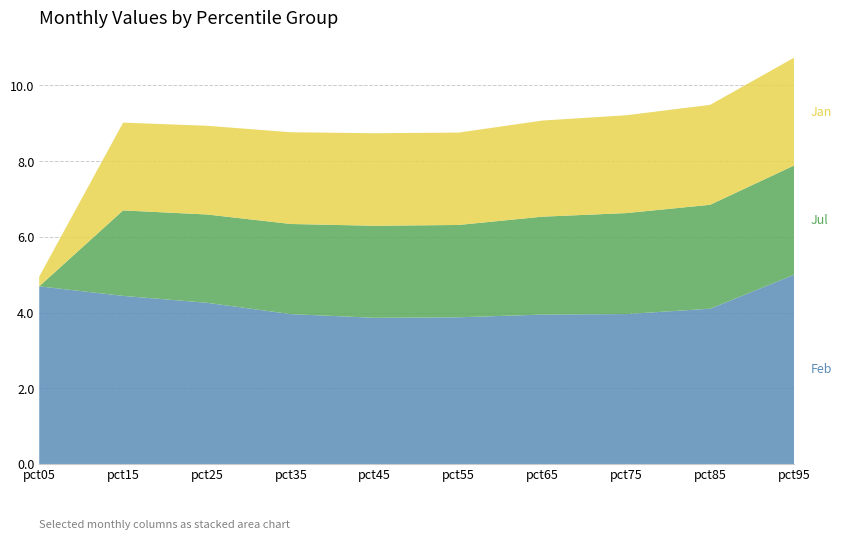

At which category is the sum across all series the highest?

pct95